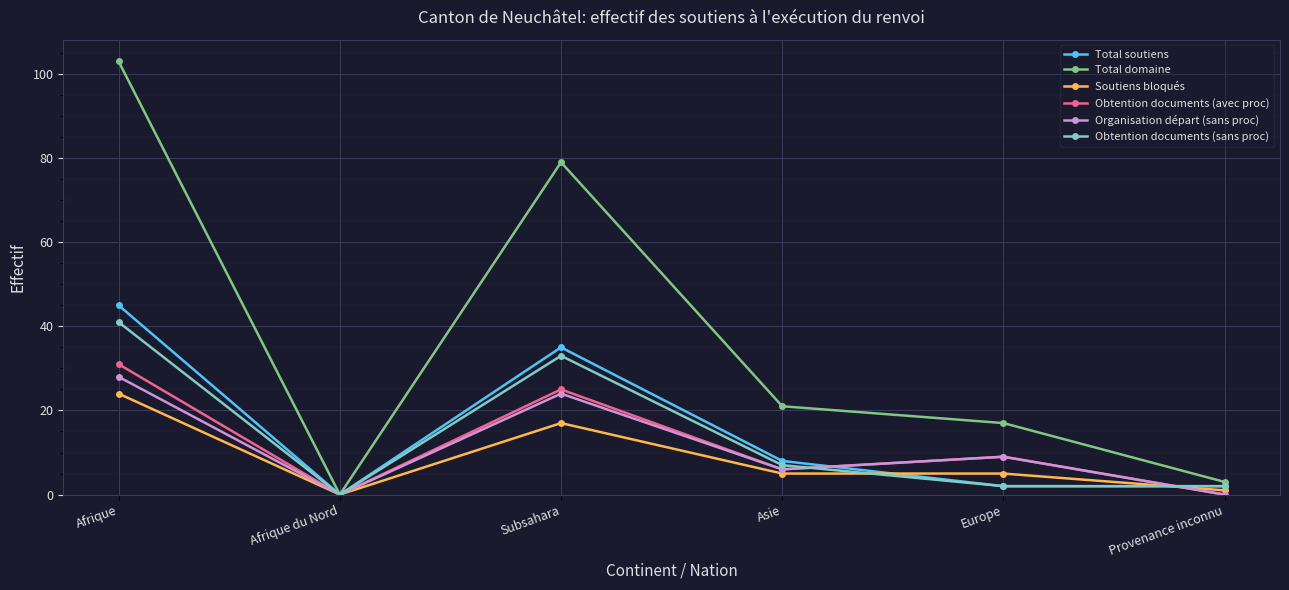

Which series changed the most between Subsahara and Asie?

Total domaine